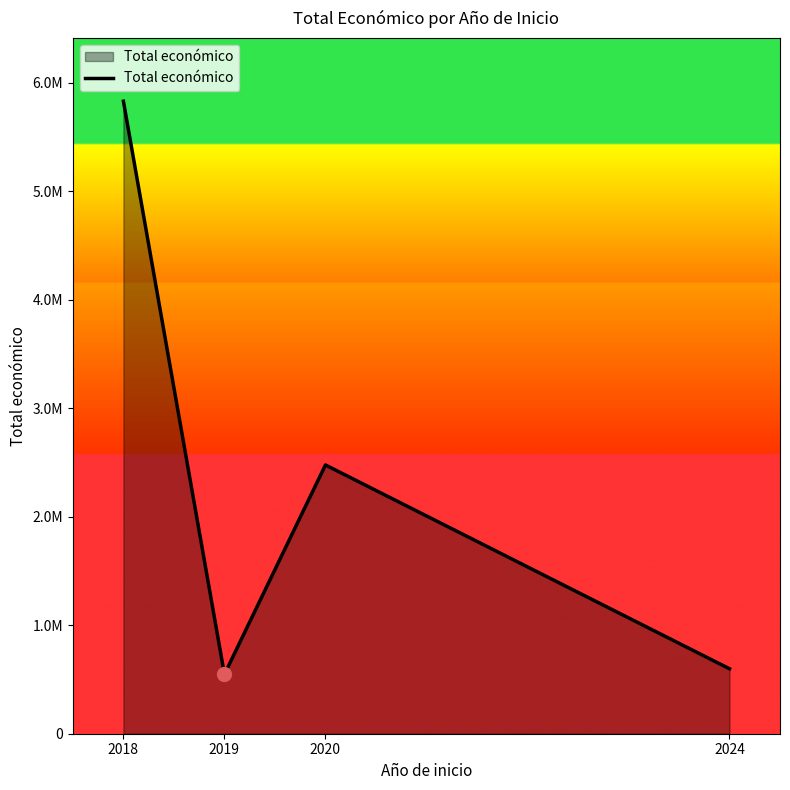

Between 2024 and 2019, which is larger?

2024